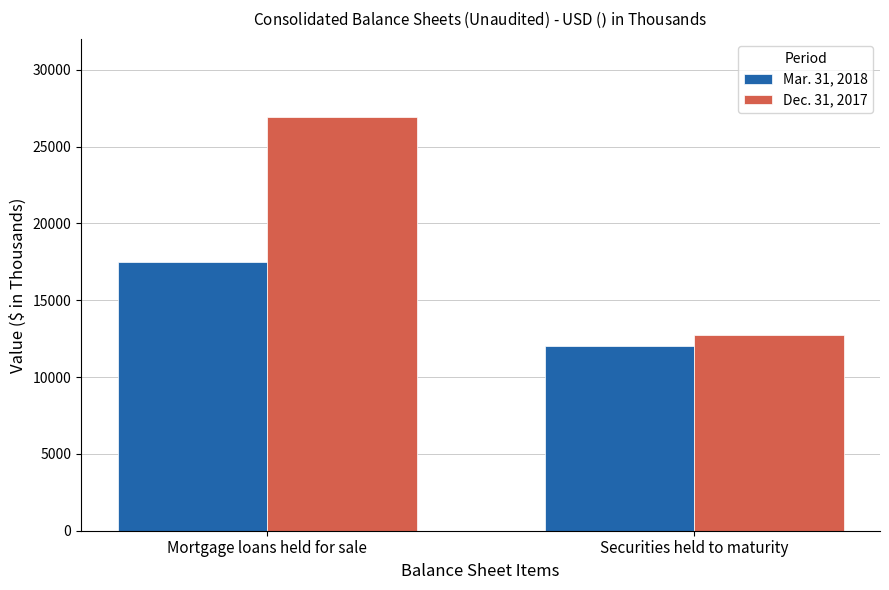

How many bars are there in each group?

2